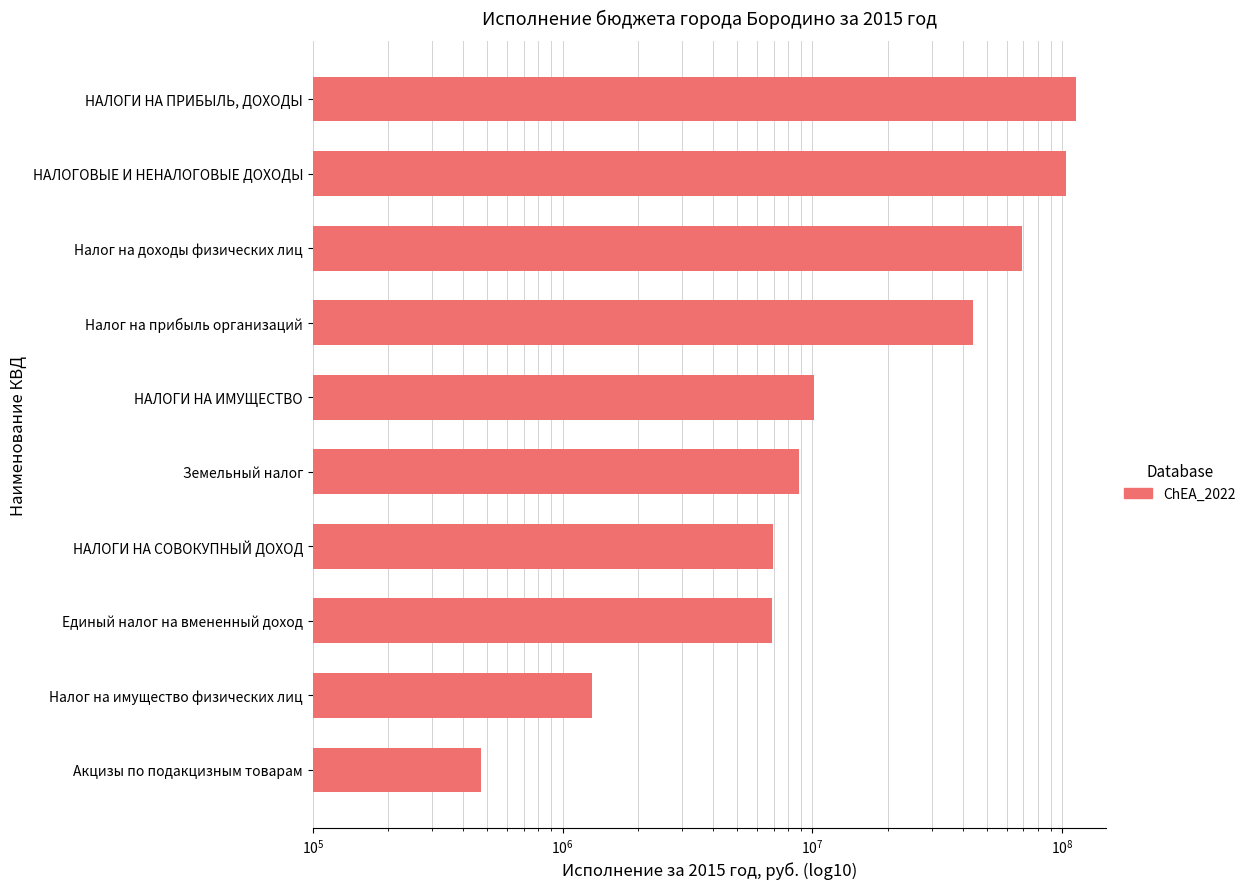

Reading left to right, what are all the values shown in this chart?

113481740.2	103269995.6	69310563.1	44171177.0	10162752.7	8856320.0	6955363.8	6895374.3	1306432.7	470999.0